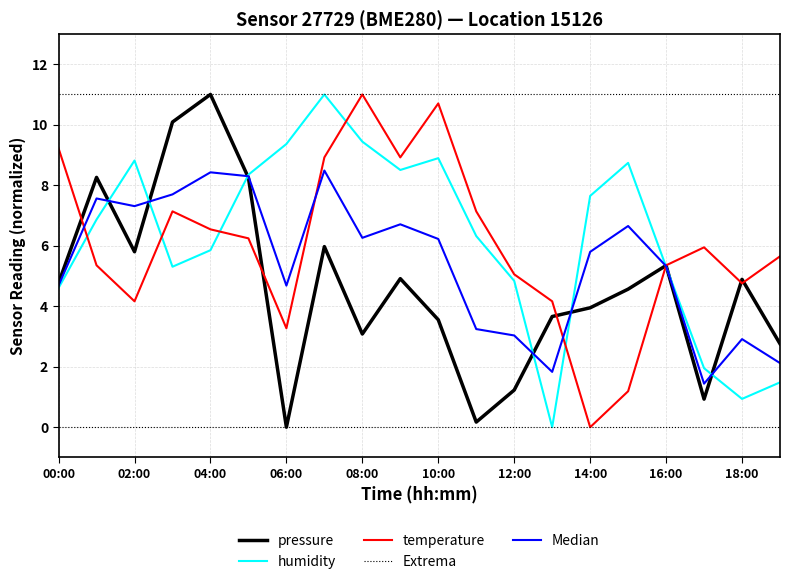

What is the highest value of the pressure series?

11.0